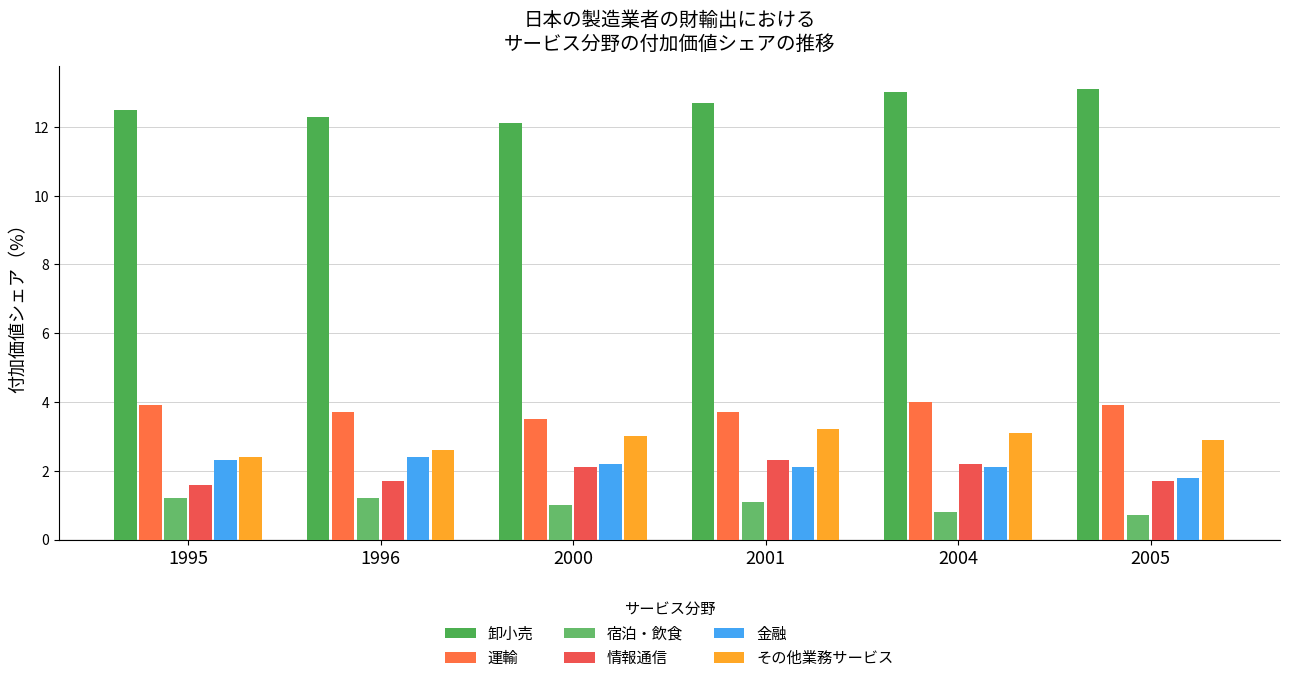

What is the difference between the 宿泊・飲食 values at 2000 and 2004?

0.2